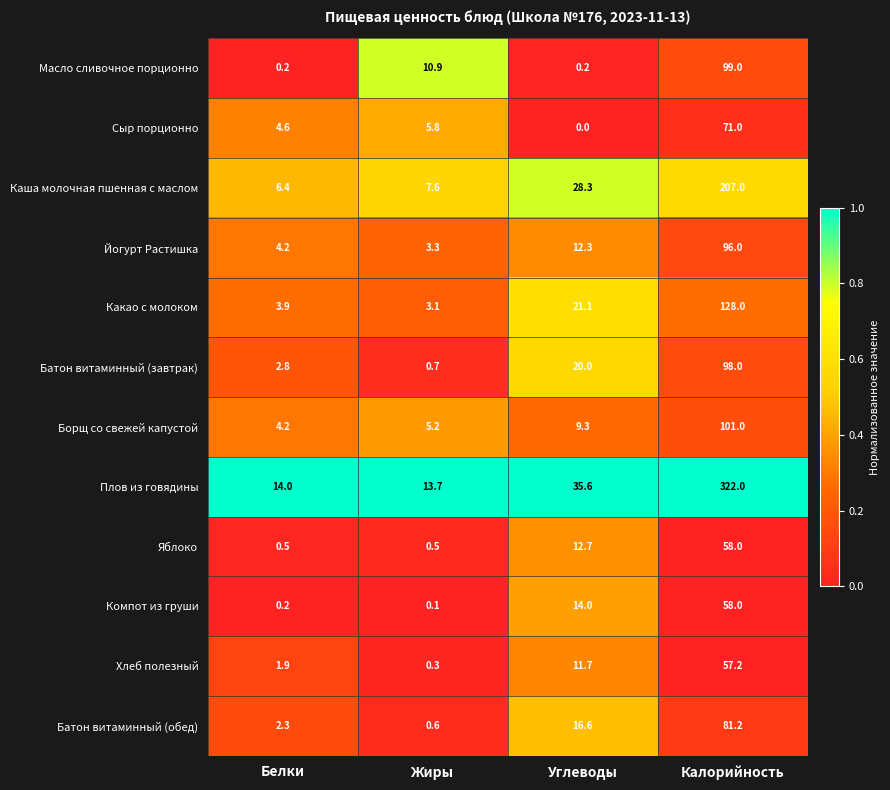

Which series changed the most between Белки and Калорийность?

Плов из говядины